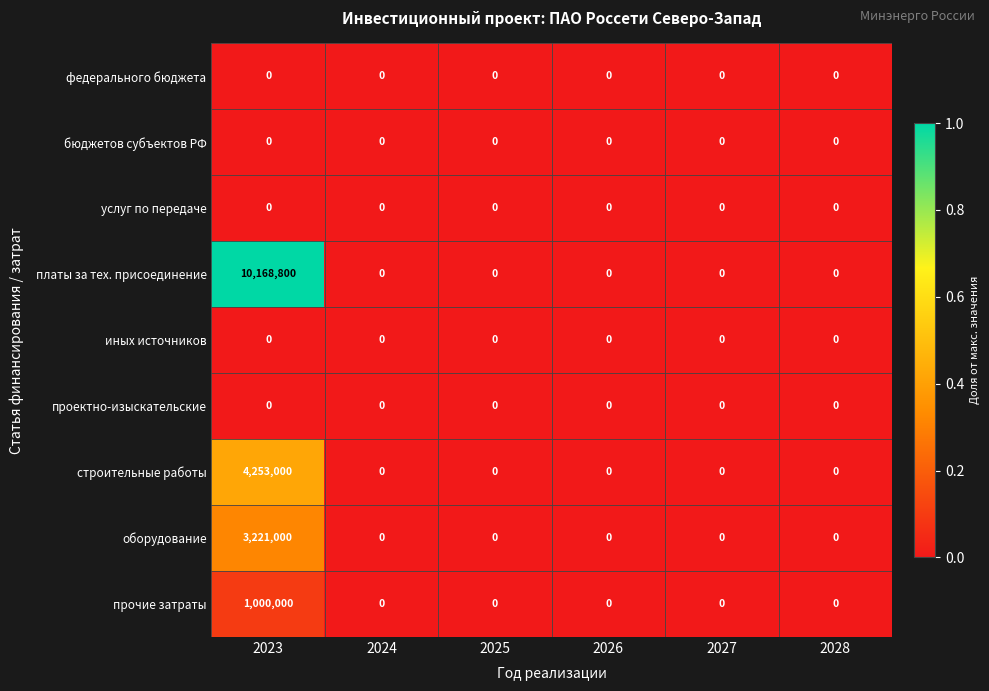

At which category is the sum across all series the highest?

2023